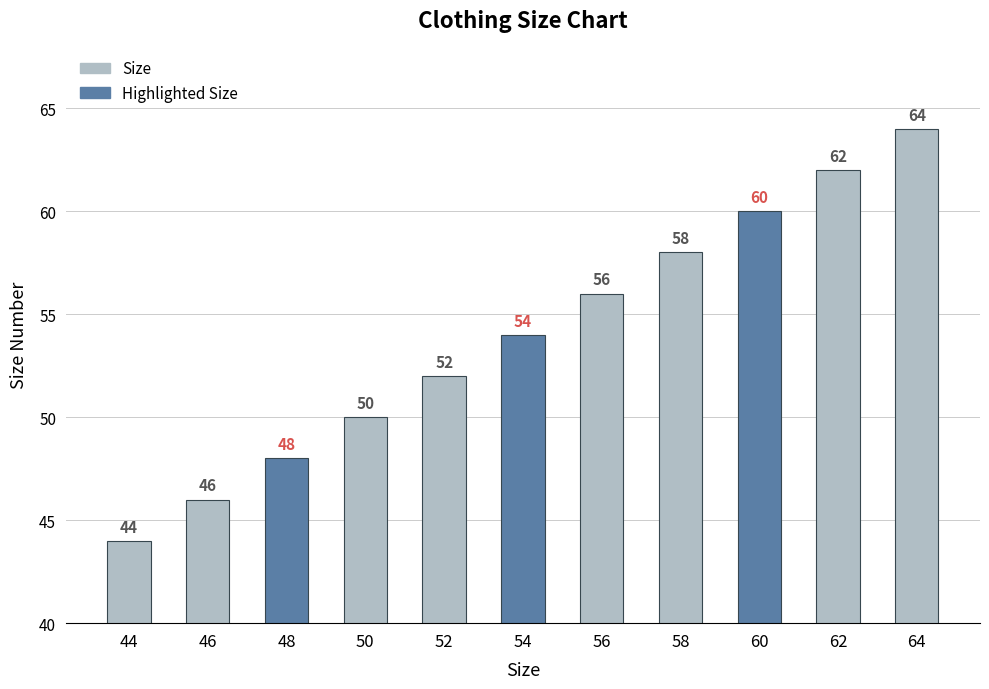

How many values are between 48 and 60?

7